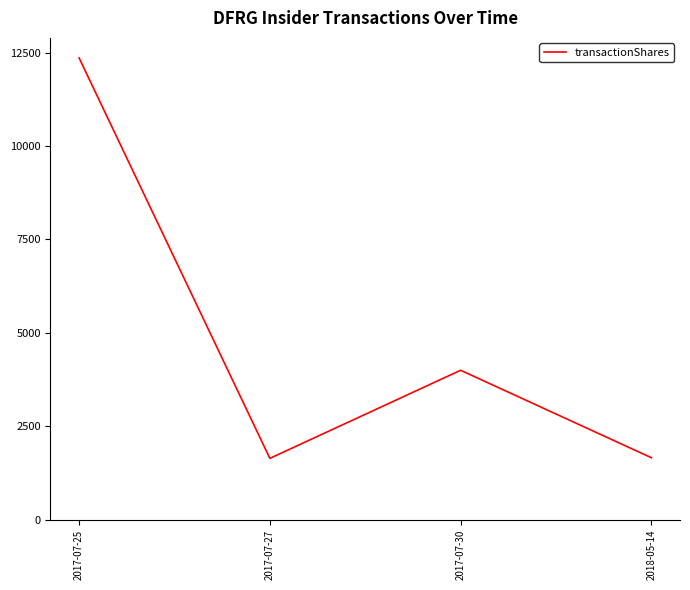

At which category does the chart reach its peak across all series?

2017-07-25